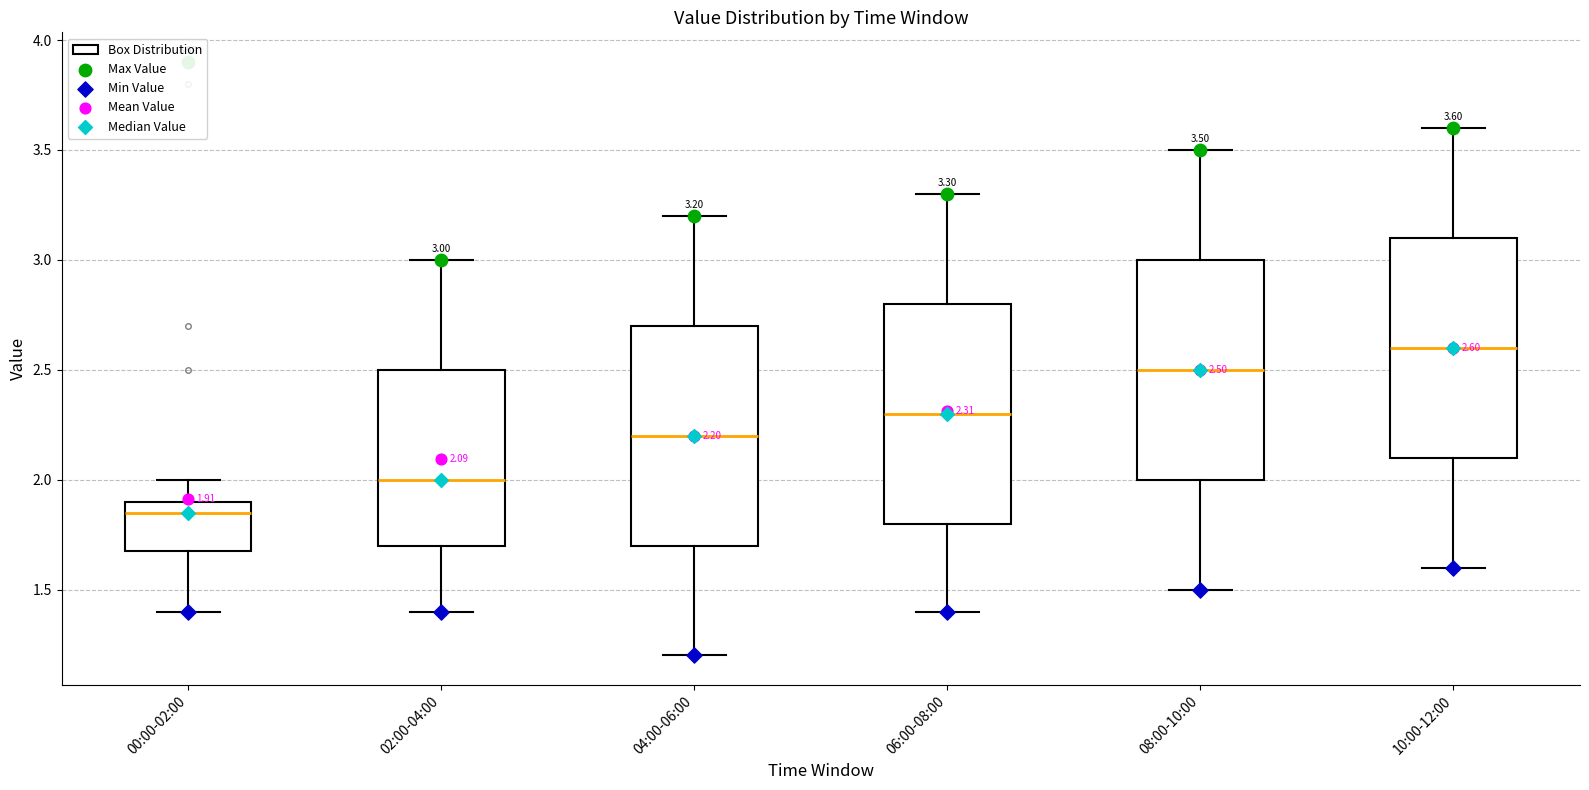

Which box has the highest median line?

10:00-12:00